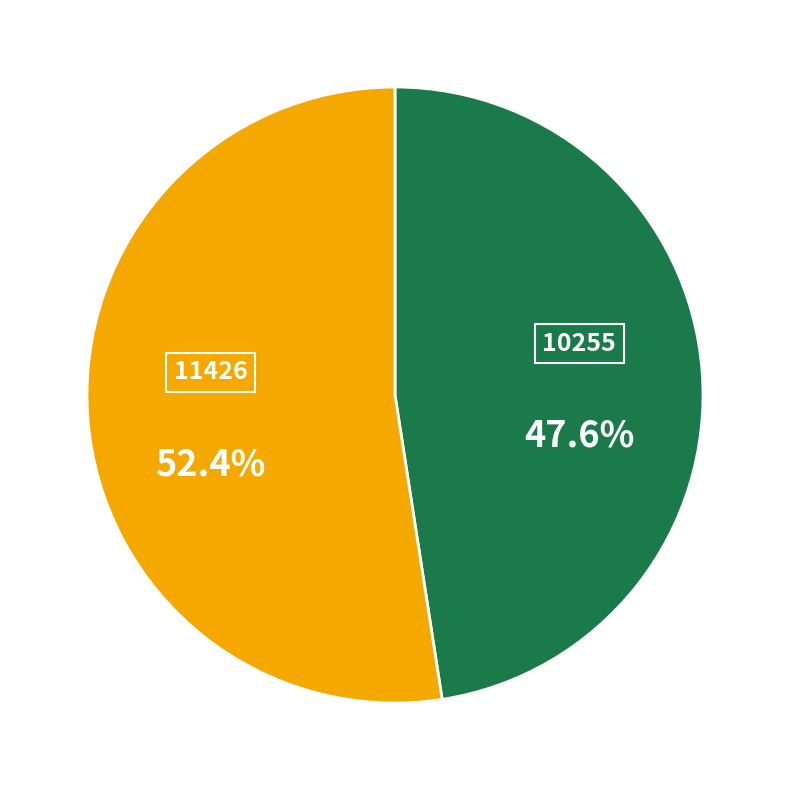

Does any single category account for the majority?

Yes